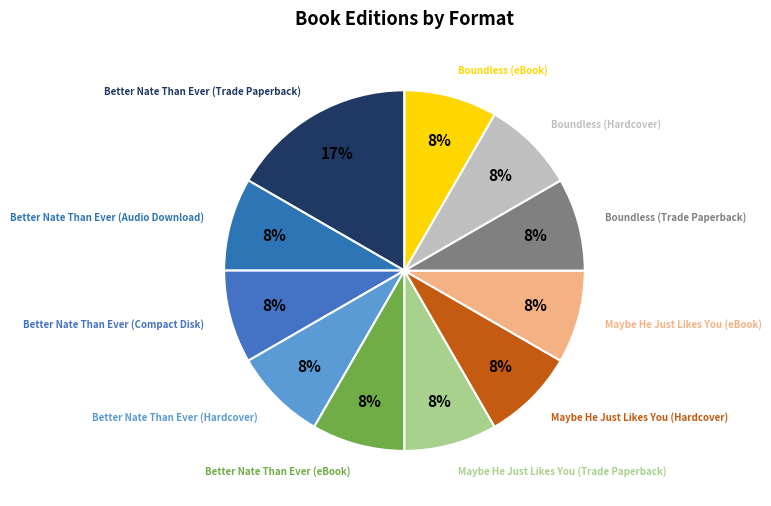

How many segments does this pie chart have?

11